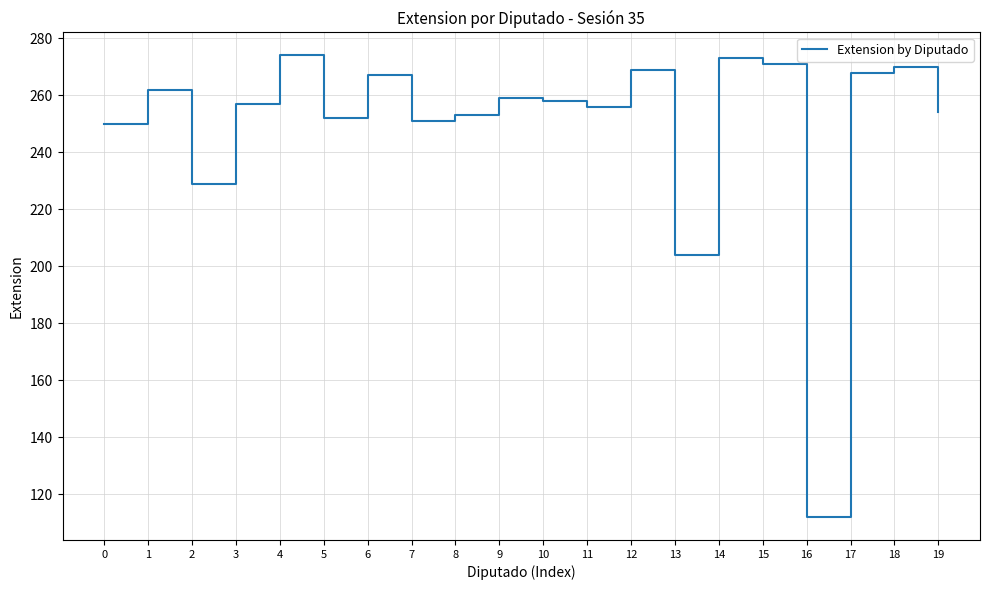

What is the maximum value shown in the chart?

274